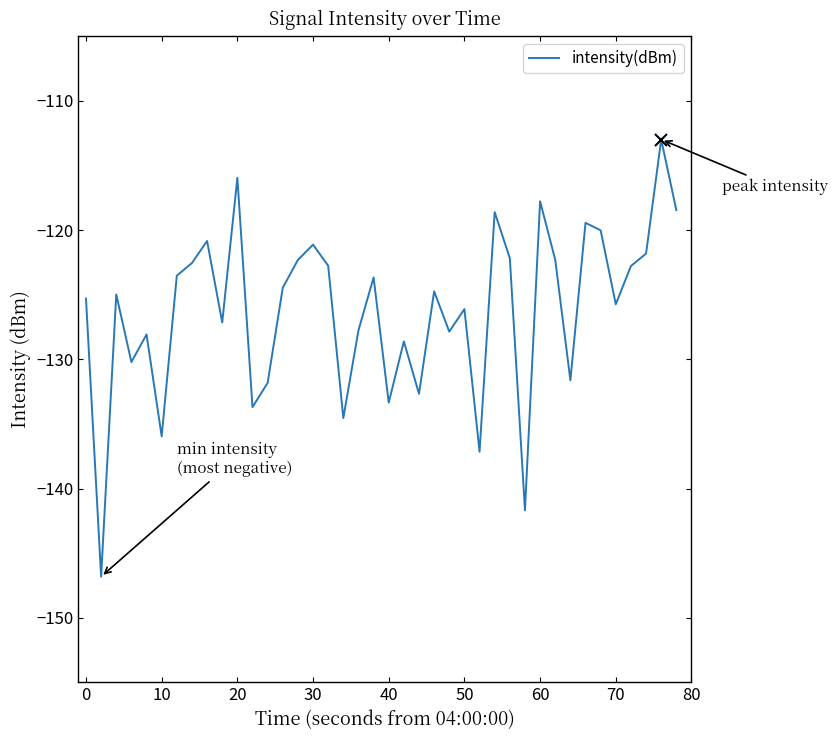

What is the minimum value shown in the chart?

-146.8